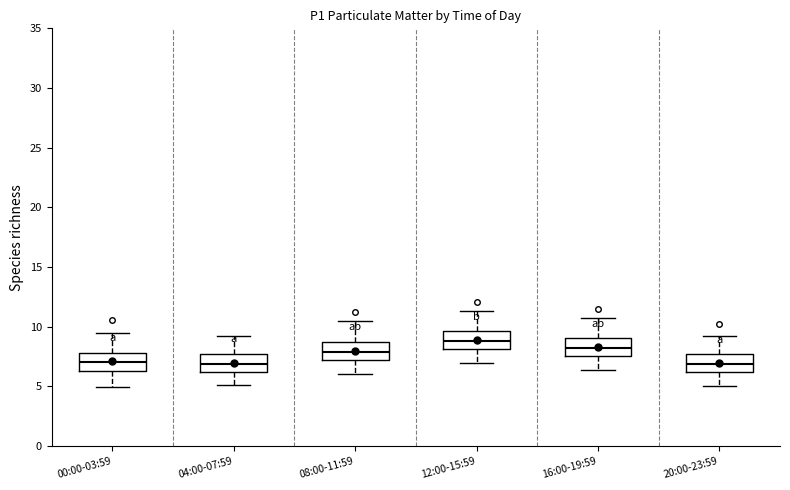

Where is the lower edge of the box for 12:00-15:59 on the y-axis? The values are not printed on the chart, so give them approximately, as read against the axis.

8.0